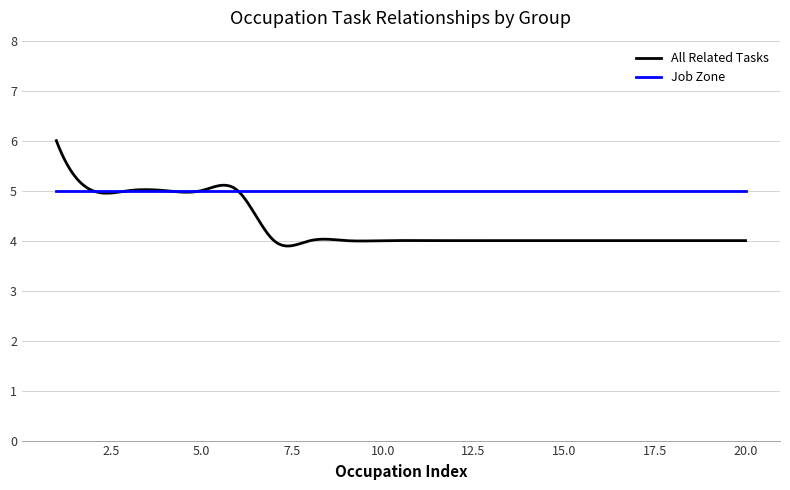

At how many categories does at least one series exceed 4?

300